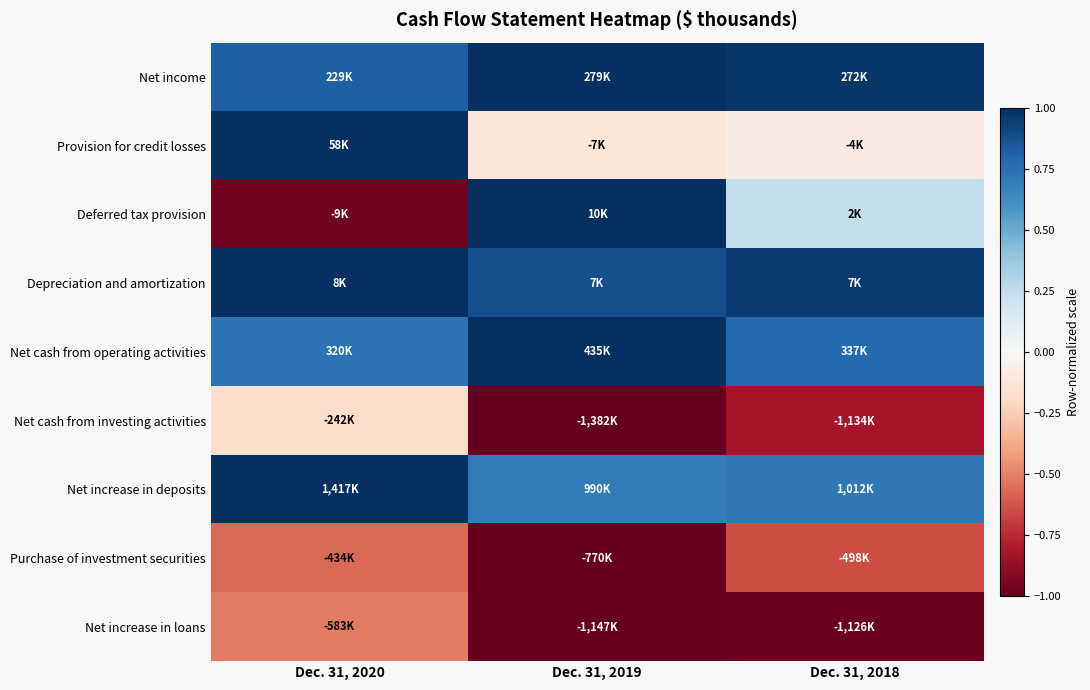

Reading left to right, transcribe all the data shown in this chart.

Net income: Dec. 31, 2020=0.8	Dec. 31, 2019=1.0	Dec. 31, 2018=1.0
Provision for credit losses: Dec. 31, 2020=1.0	Dec. 31, 2019=-0.1	Dec. 31, 2018=-0.1
Deferred tax provision: Dec. 31, 2020=-1.0	Dec. 31, 2019=1.0	Dec. 31, 2018=0.2
Depreciation and amortization: Dec. 31, 2020=1.0	Dec. 31, 2019=0.9	Dec. 31, 2018=1.0
Net cash from operating activities: Dec. 31, 2020=0.7	Dec. 31, 2019=1.0	Dec. 31, 2018=0.8
Net cash from investing activities: Dec. 31, 2020=-0.2	Dec. 31, 2019=-1.0	Dec. 31, 2018=-0.8
Net increase in deposits: Dec. 31, 2020=1.0	Dec. 31, 2019=0.7	Dec. 31, 2018=0.7
Purchase of investment securities: Dec. 31, 2020=-0.6	Dec. 31, 2019=-1.0	Dec. 31, 2018=-0.6
Net increase in loans: Dec. 31, 2020=-0.5	Dec. 31, 2019=-1.0	Dec. 31, 2018=-1.0